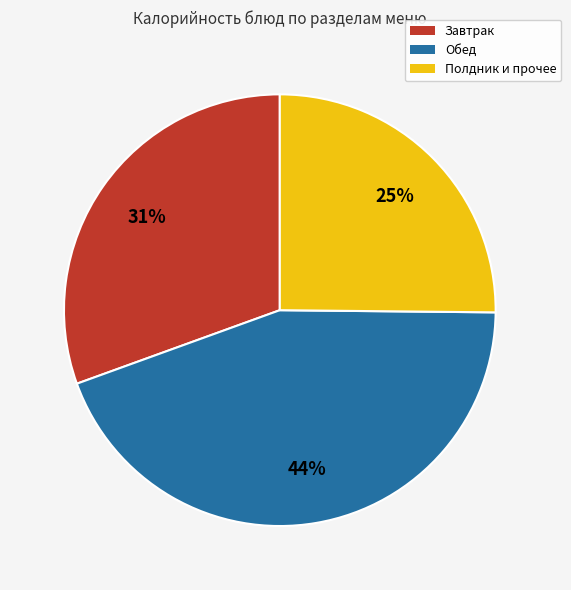

Rank the categories by value from lowest to highest.

Полдник и прочее, Завтрак, Обед